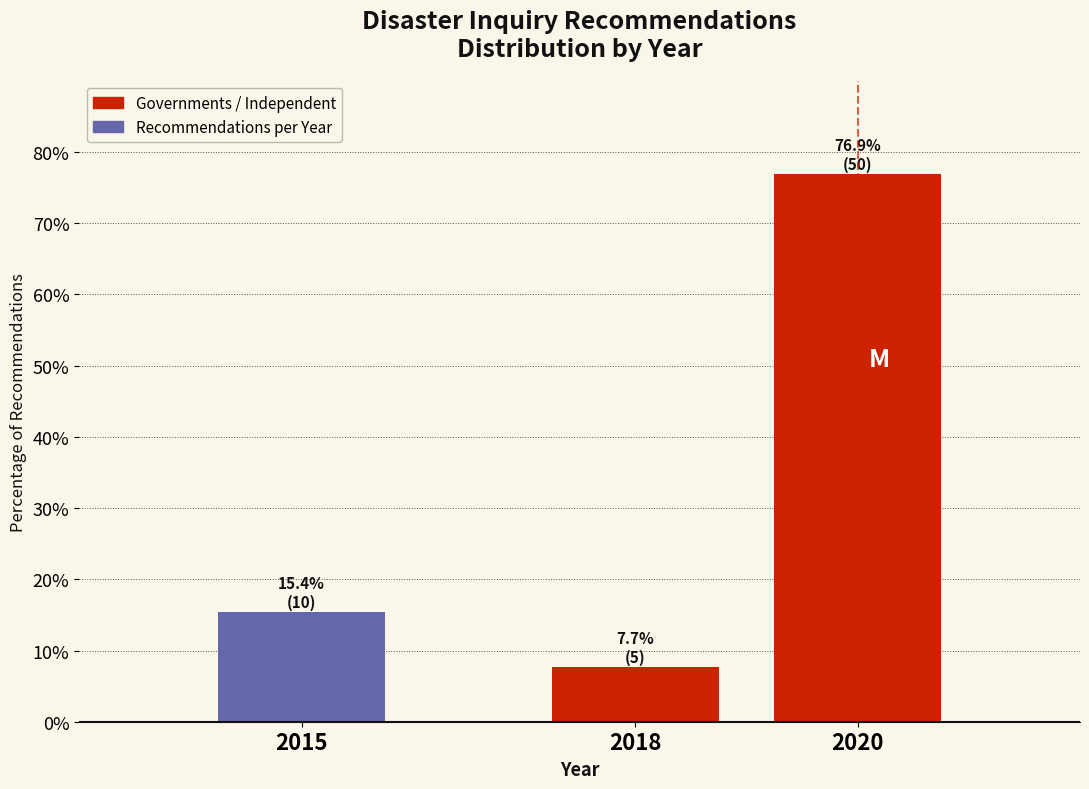

Reading left to right, what are all the values shown in this chart?

15.4	7.7	76.9